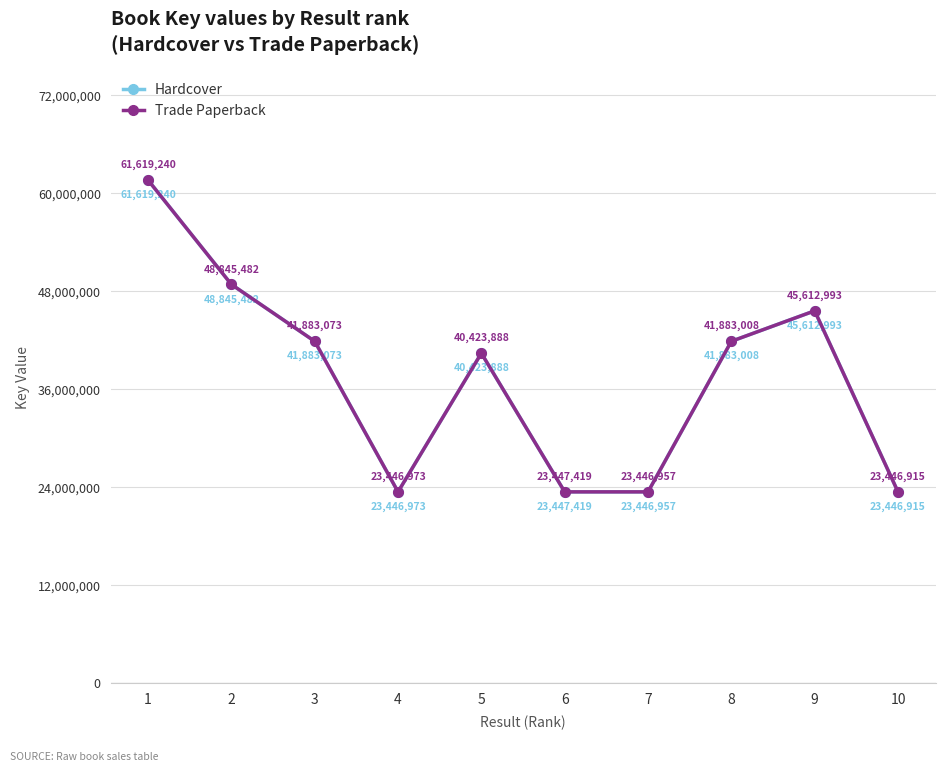

Is this an area chart (filled region under the line)?

No